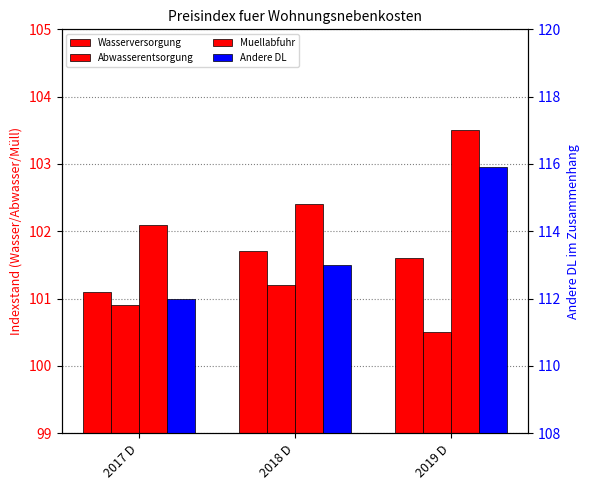

True or false: Abwasserentsorgung has a value of 178.4 at 2019 D.

False